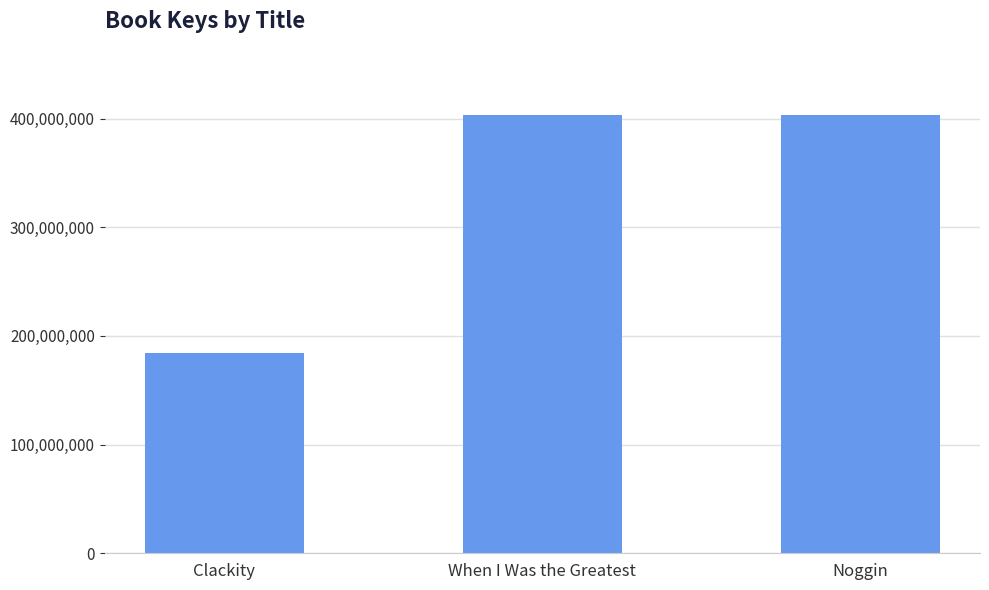

What is the difference between the values at Clackity and When I Was the Greatest?

219807609